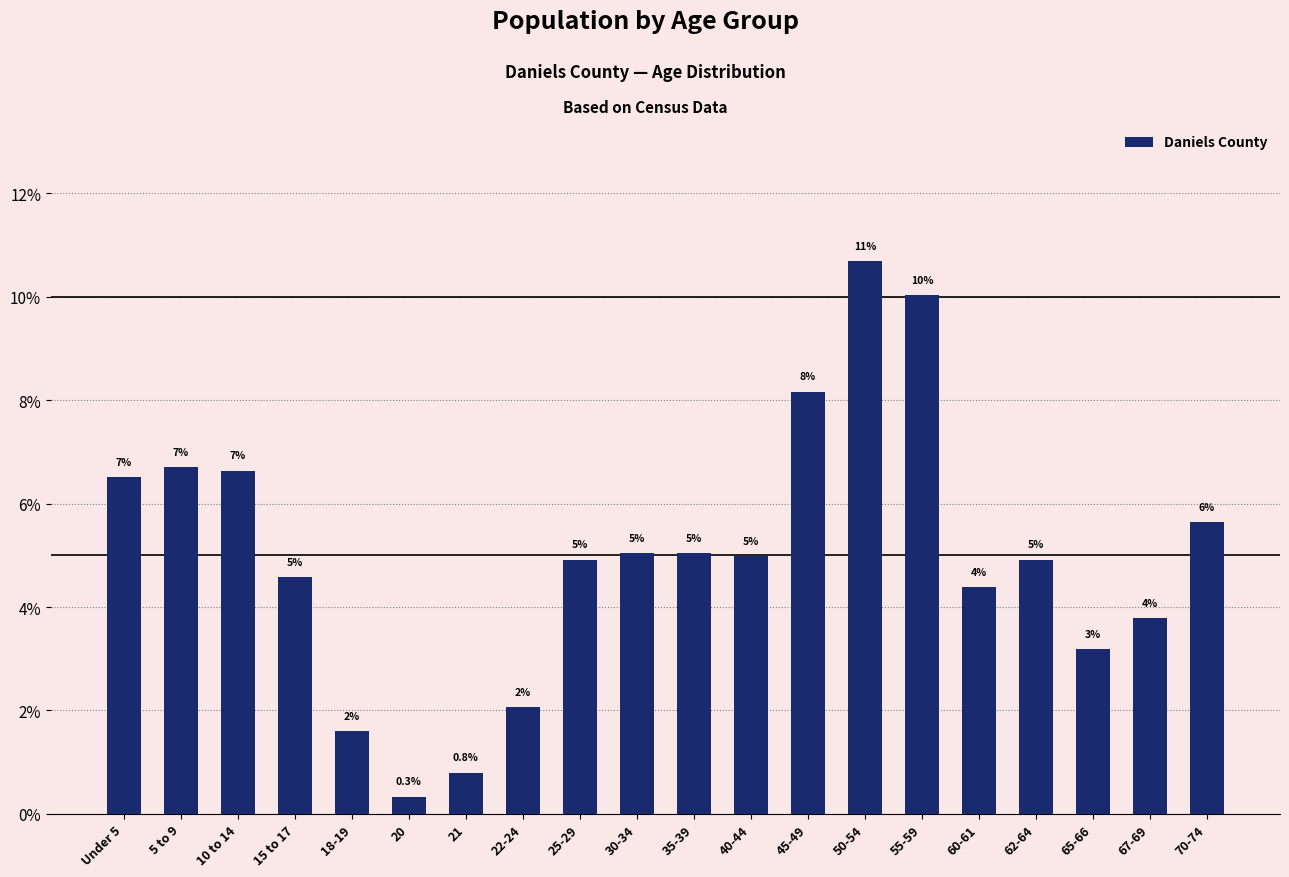

Where is the data nearest to the value 5?

40-44